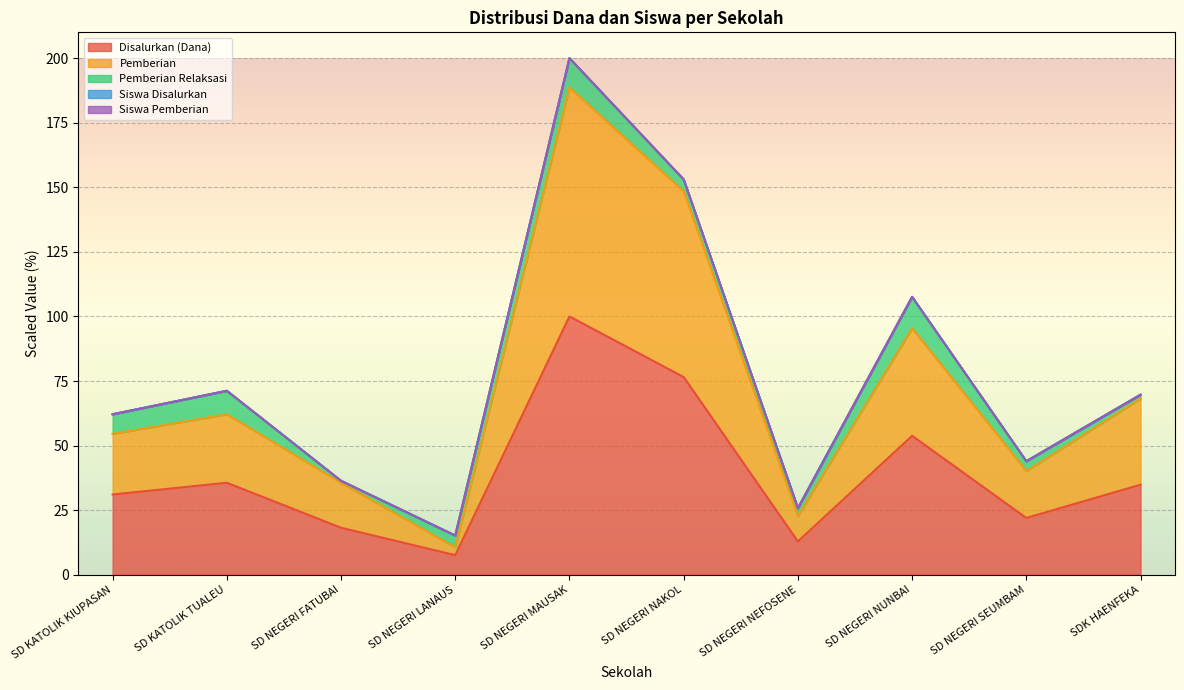

What is the difference between the highest and lowest values at SD NEGERI NAKOL?

76.5